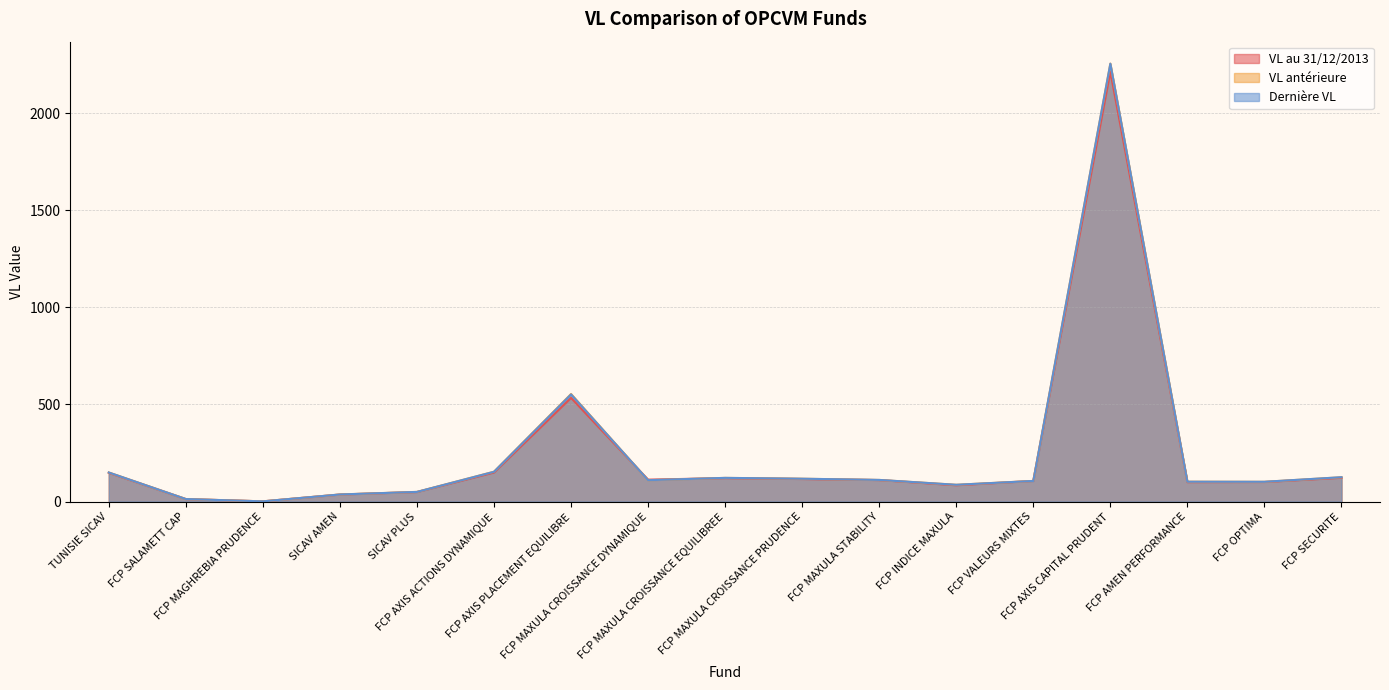

Where is the first local minimum for VL au 31/12/2013?

FCP MAGHREBIA PRUDENCE